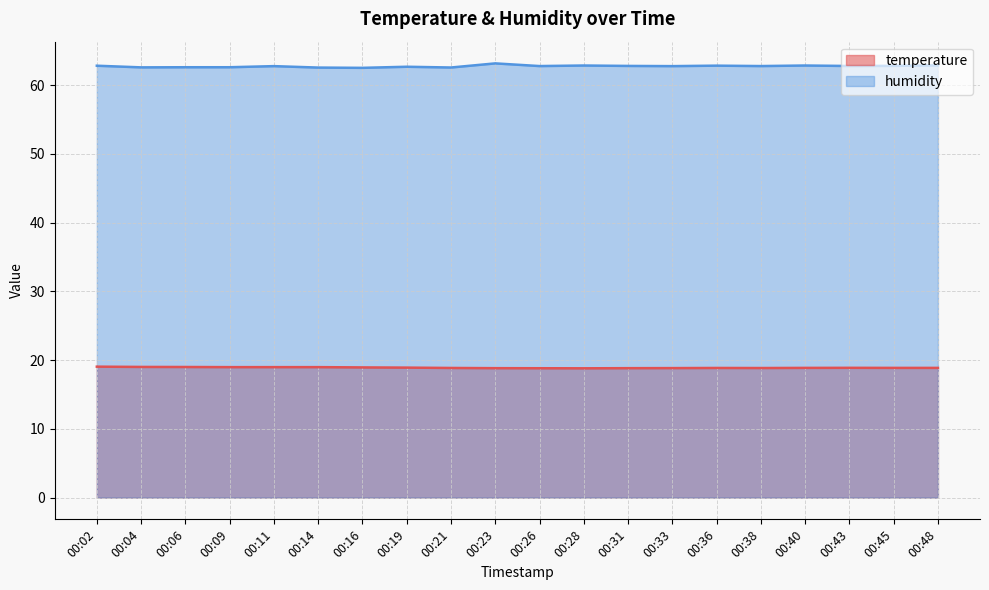

Count the number of categories in the chart.

20